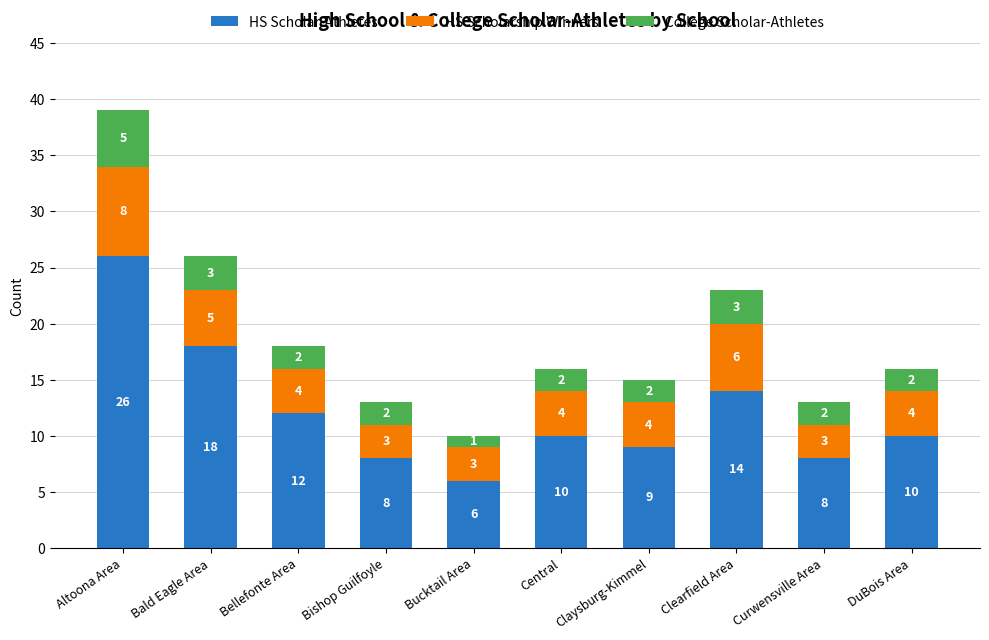

At which category is the sum across all series the highest?

Altoona Area